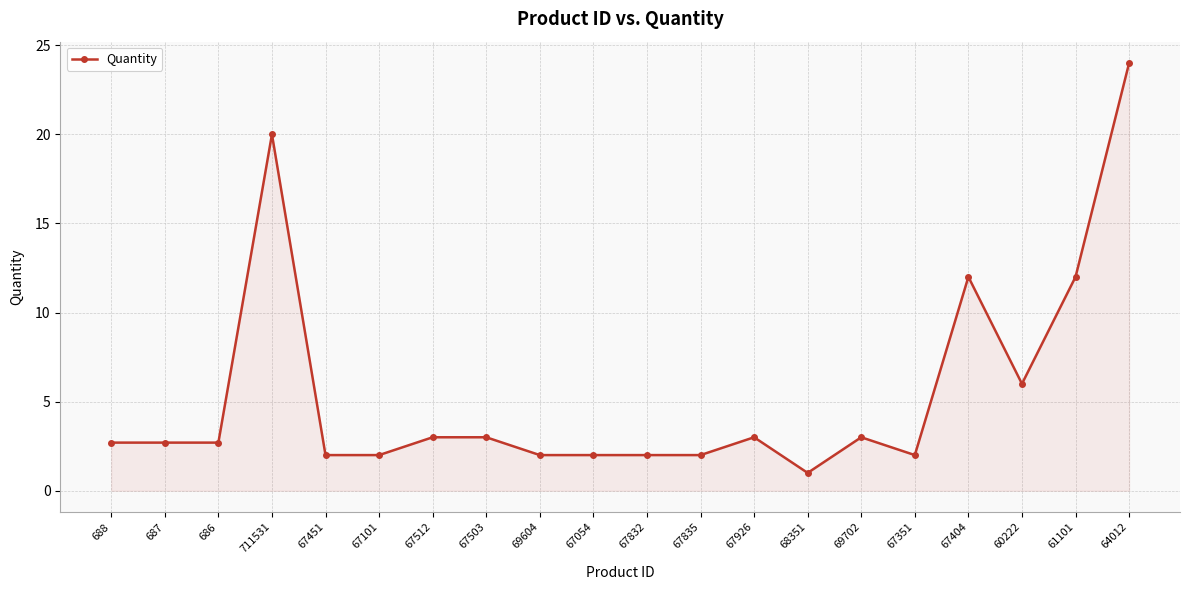

What is the label of the 20th point from the left?

64012